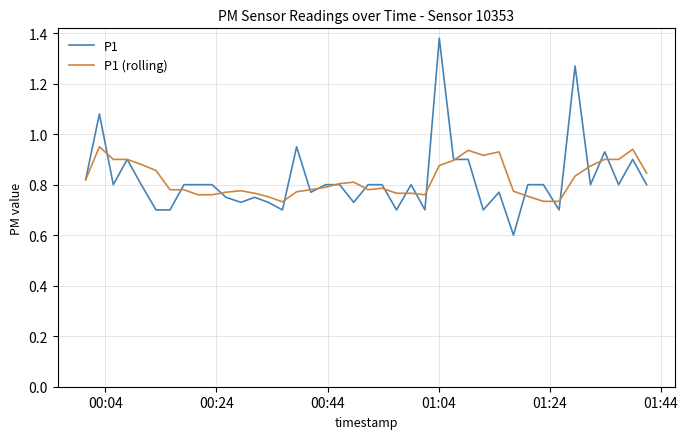

Which series has the largest range (max minus min)?

P1